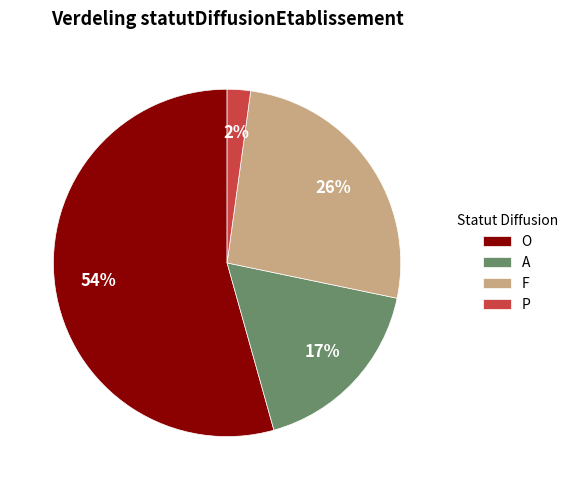

Combined, do P and A account for over 50%?

No